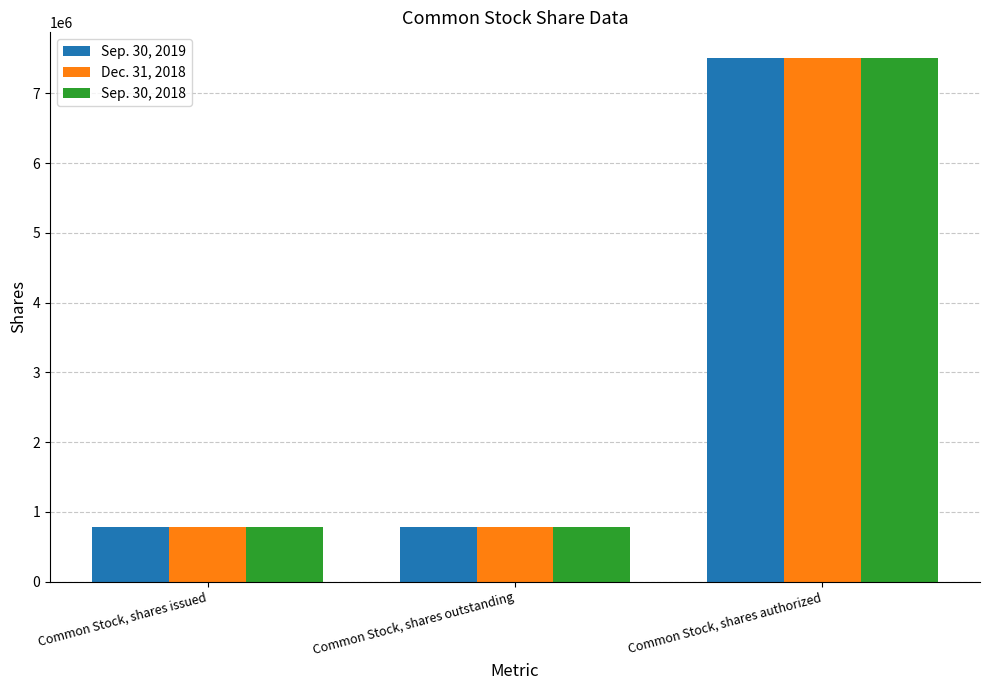

The value of Sep. 30, 2018 at Common Stock, shares outstanding is 783721. True or false?

True